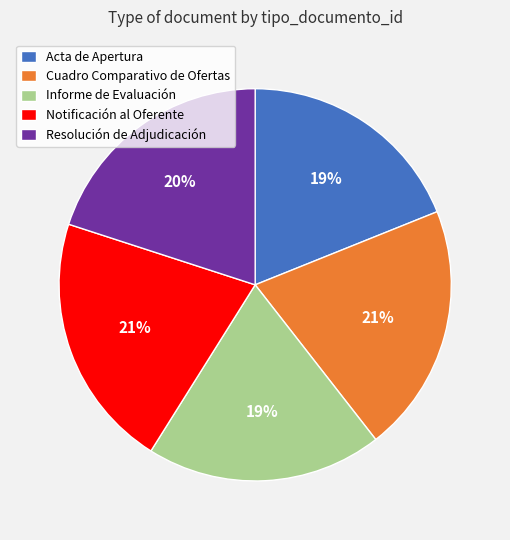

Is there a majority slice in this chart?

No